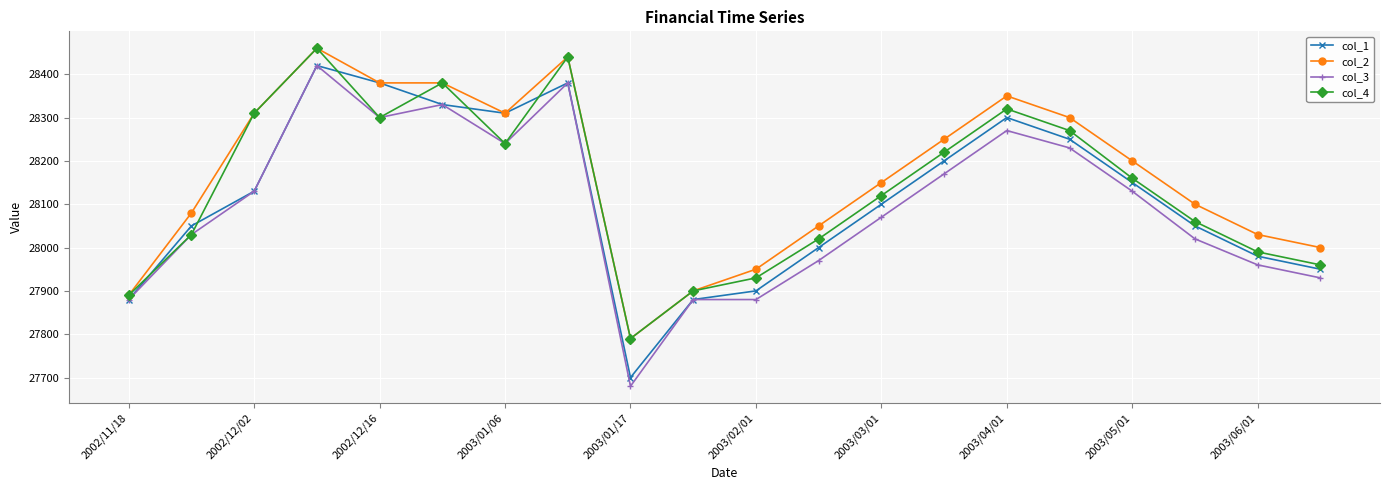

How many intersections are there between col_1 and col_4?

6